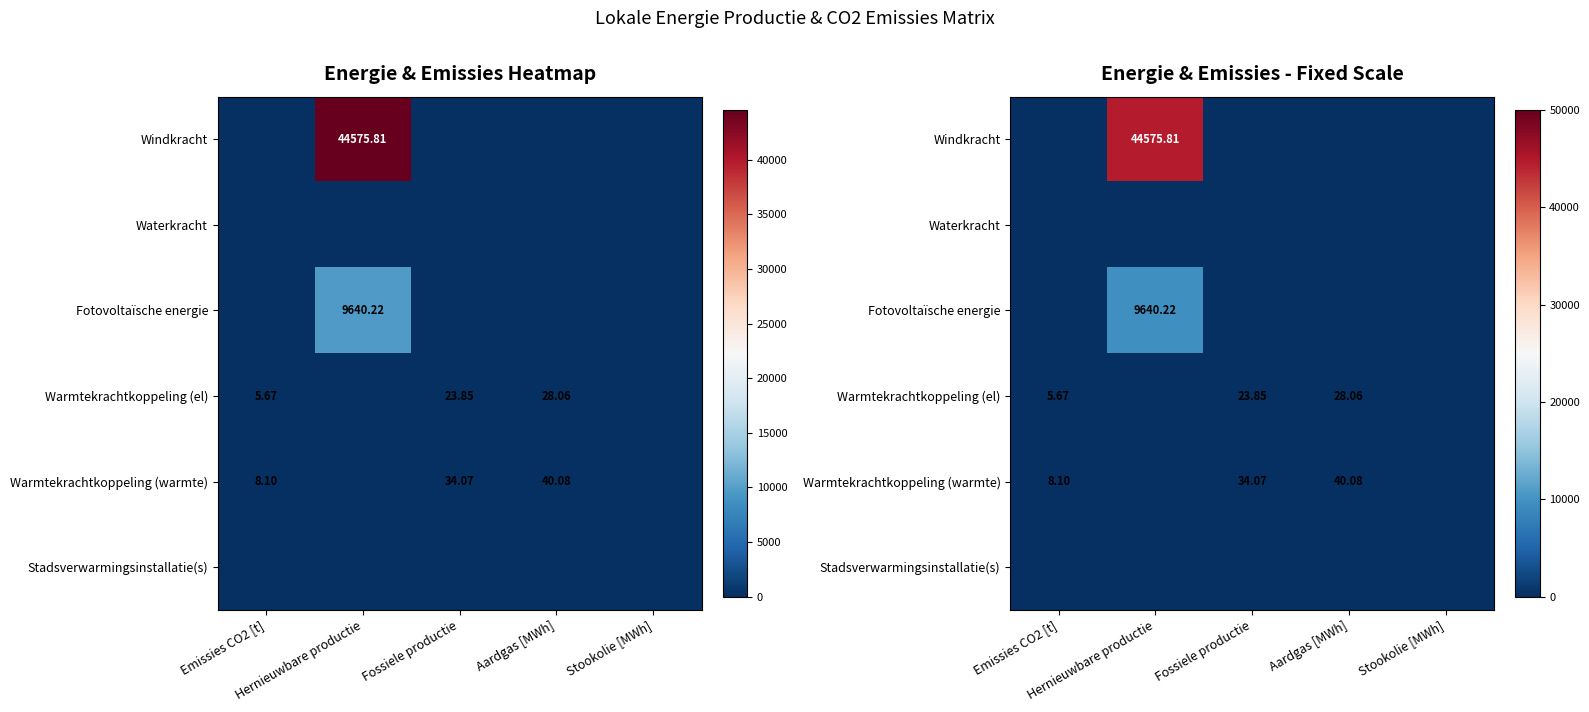

At which category is the sum across all series the highest?

Hernieuwbare productie